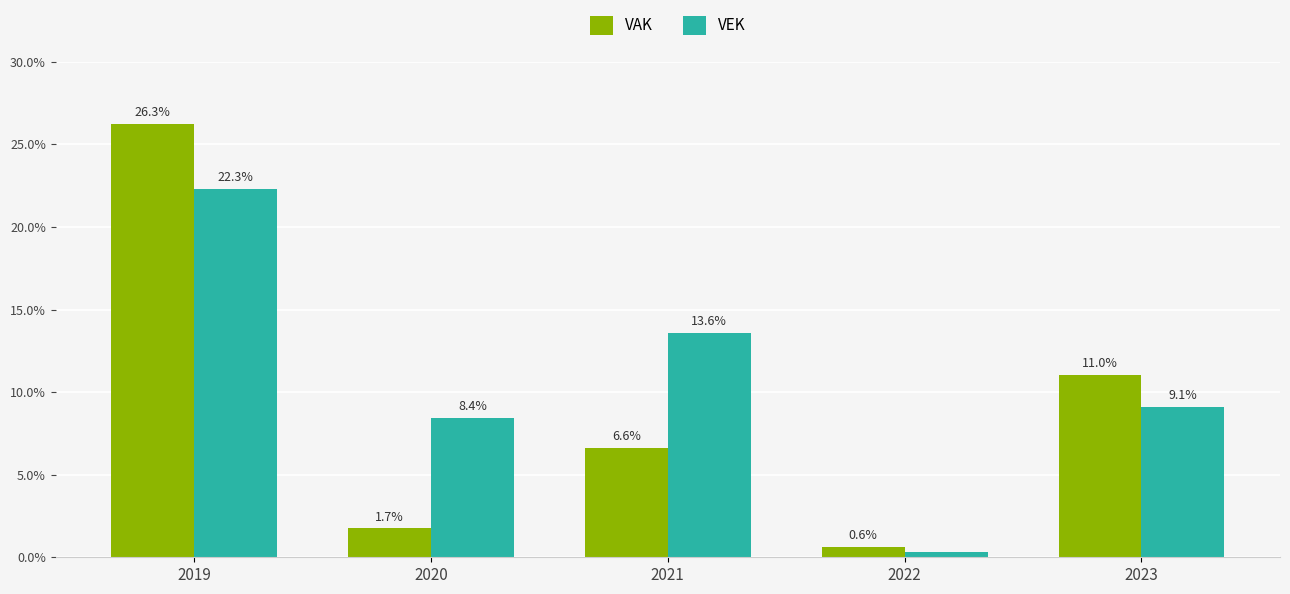

At 2020, list the series in order from largest to smallest.

VEK, VAK